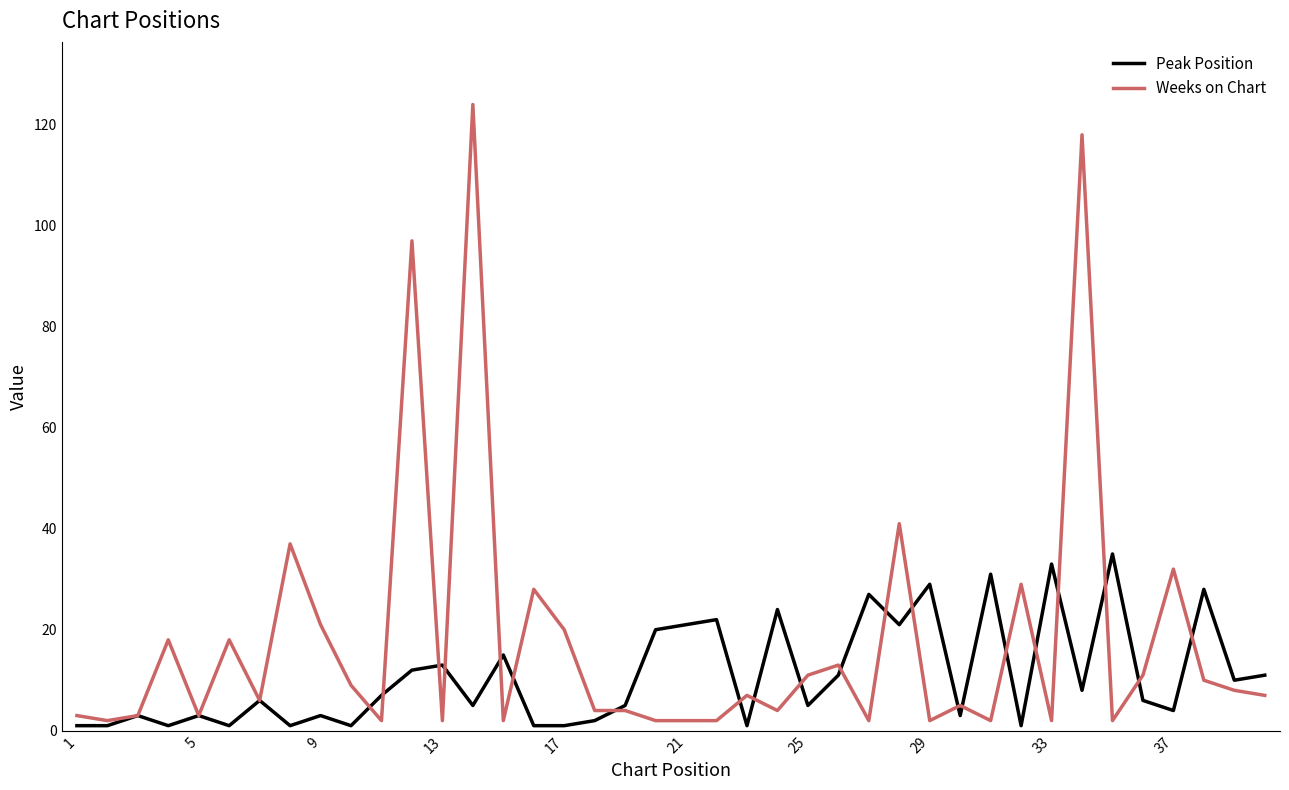

Which series has the largest total across all categories?

Weeks on Chart